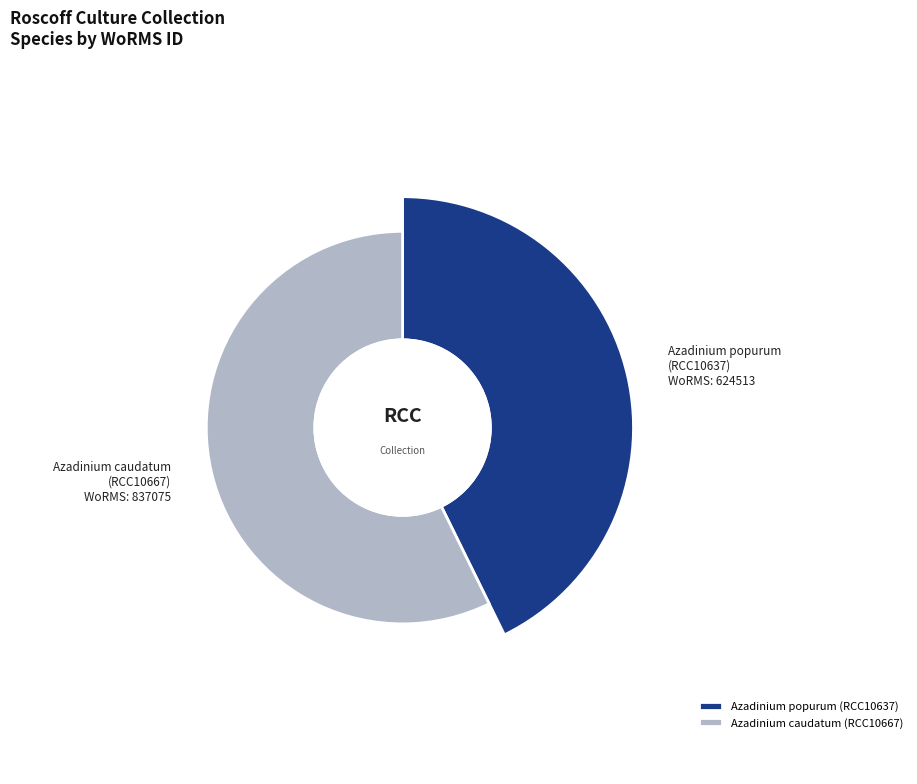

To the nearest percent, what percentage of the pie is Azadinium caudatum?

57%